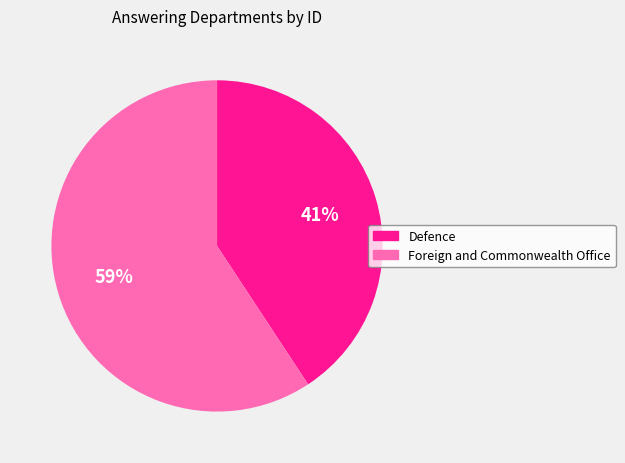

Do Foreign and Commonwealth Office and Defence together represent more than half of the pie?

Yes